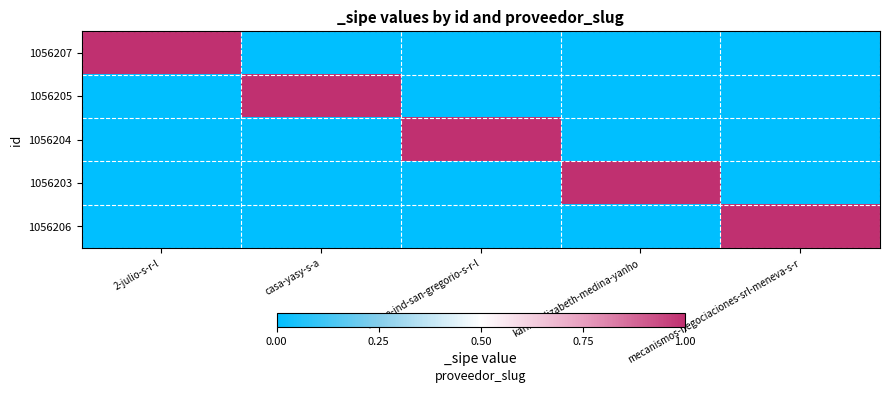

Which series changed the most between 2-julio-s-r-l and com-e-ind-san-gregorio-s-r-l?

1056207